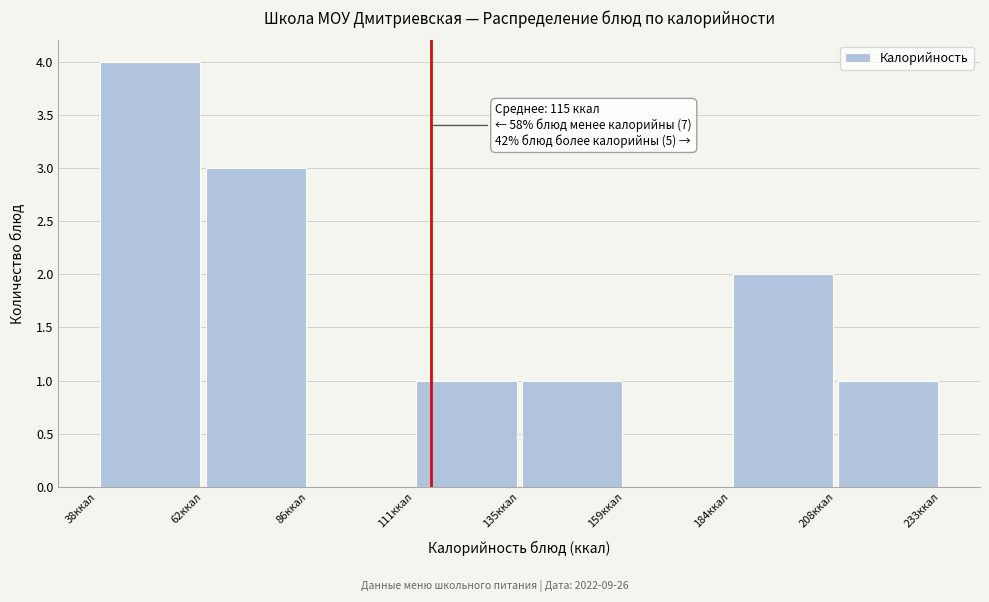

Which range on the x-axis has the tallest bar?

40 to 60